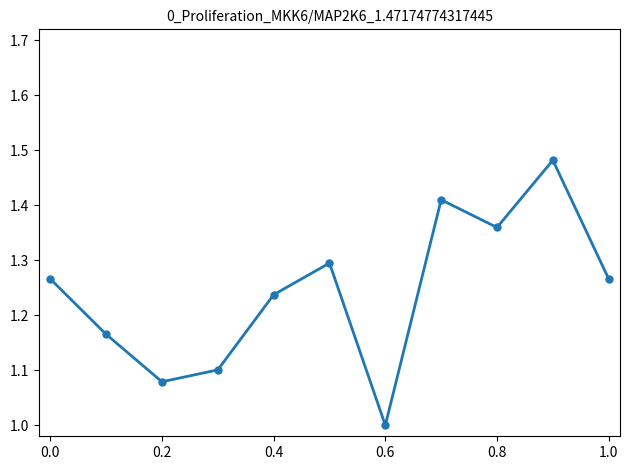

What is the minimum value shown in the chart?

1.0